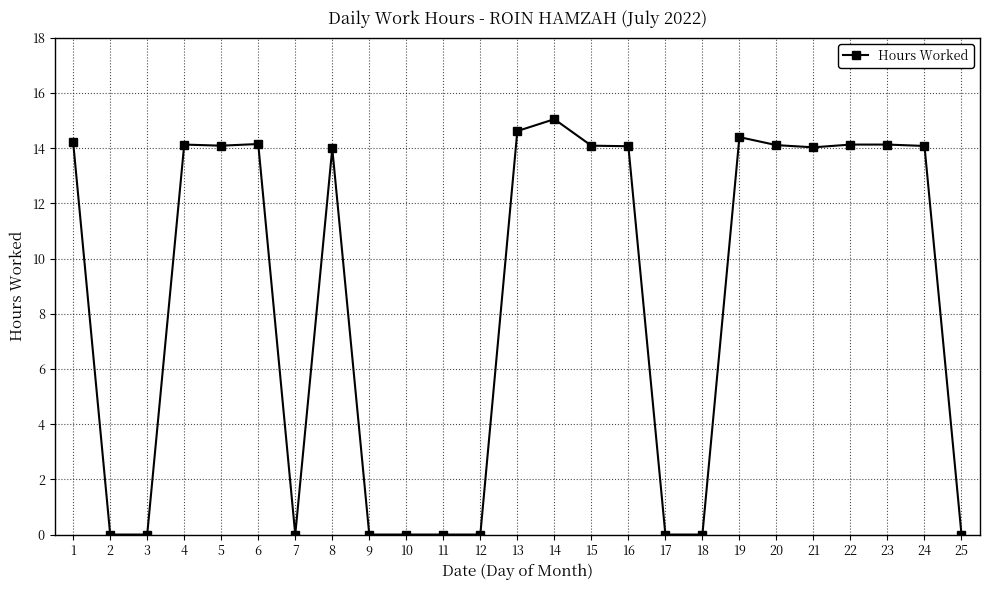

What is the change in value from 12 to 15?

+14.1